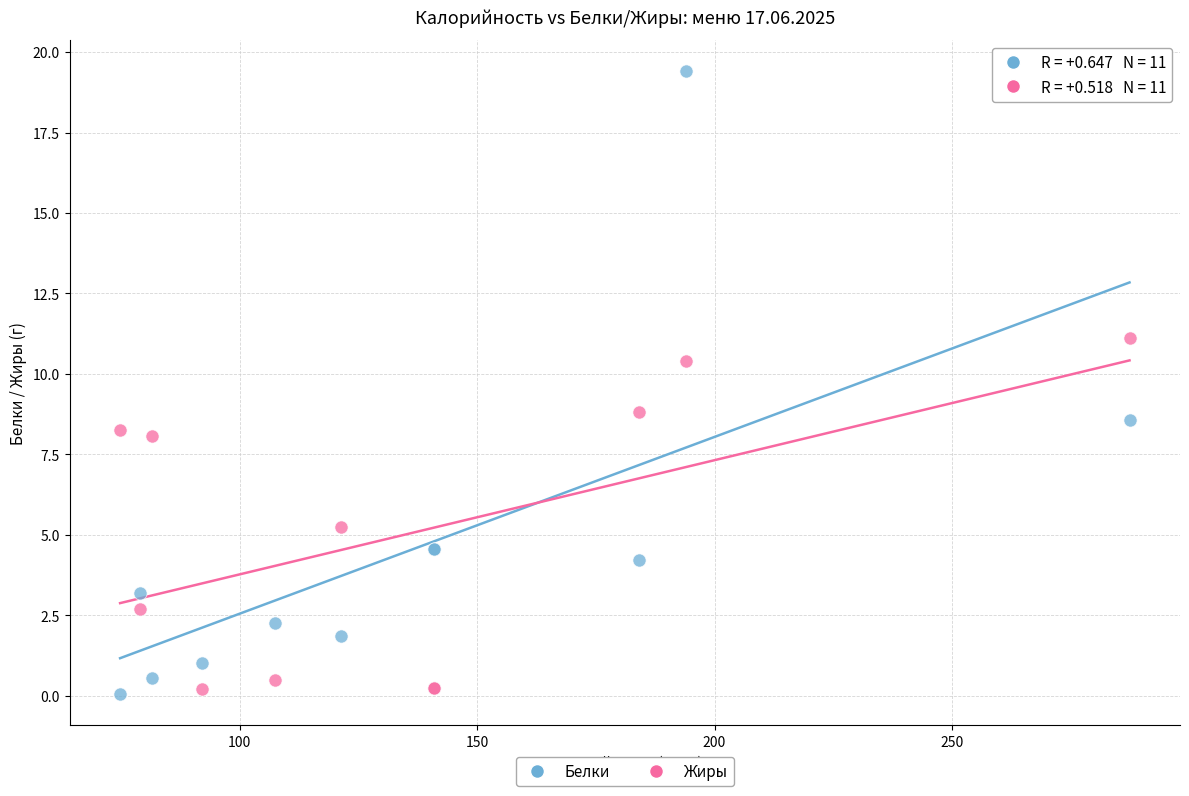

Which series has the largest Y range (max minus min)?

Белки